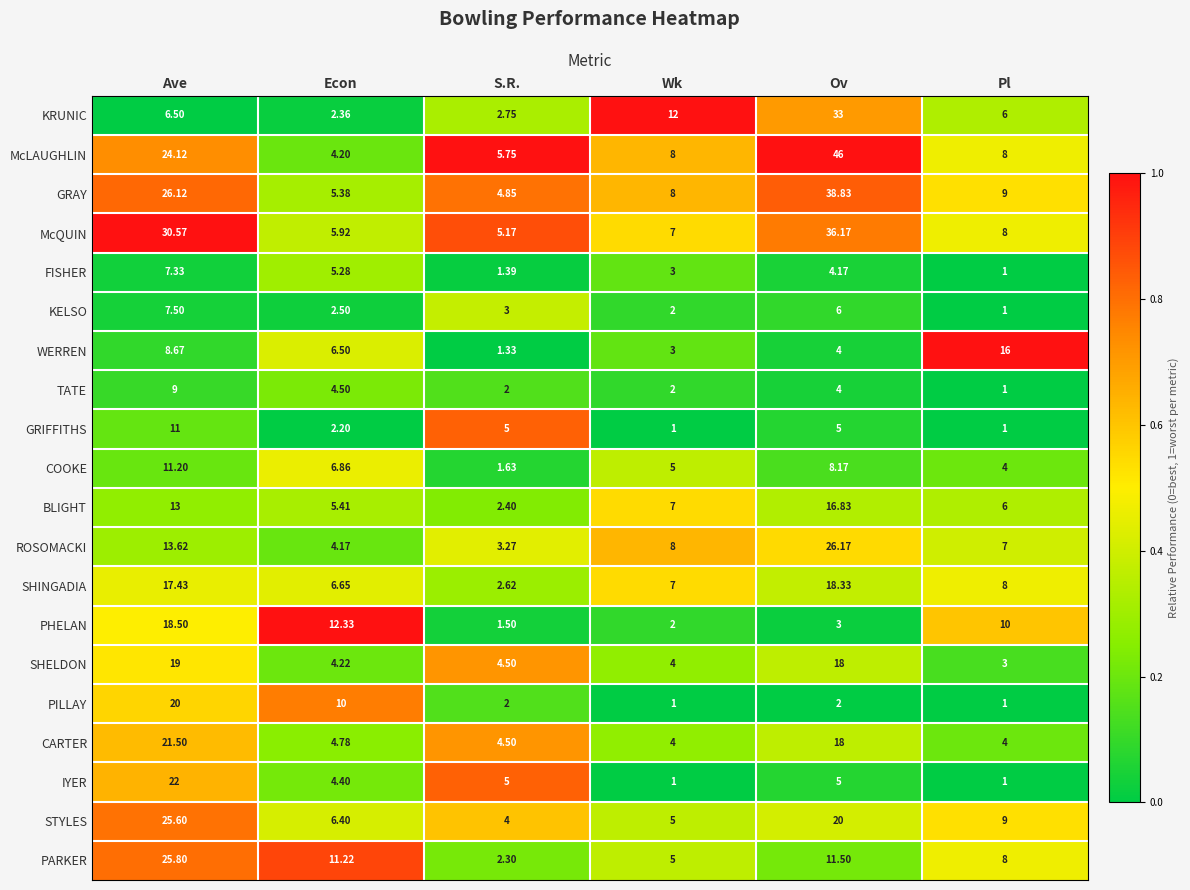

At which label does STYLES reach its peak?

Ave